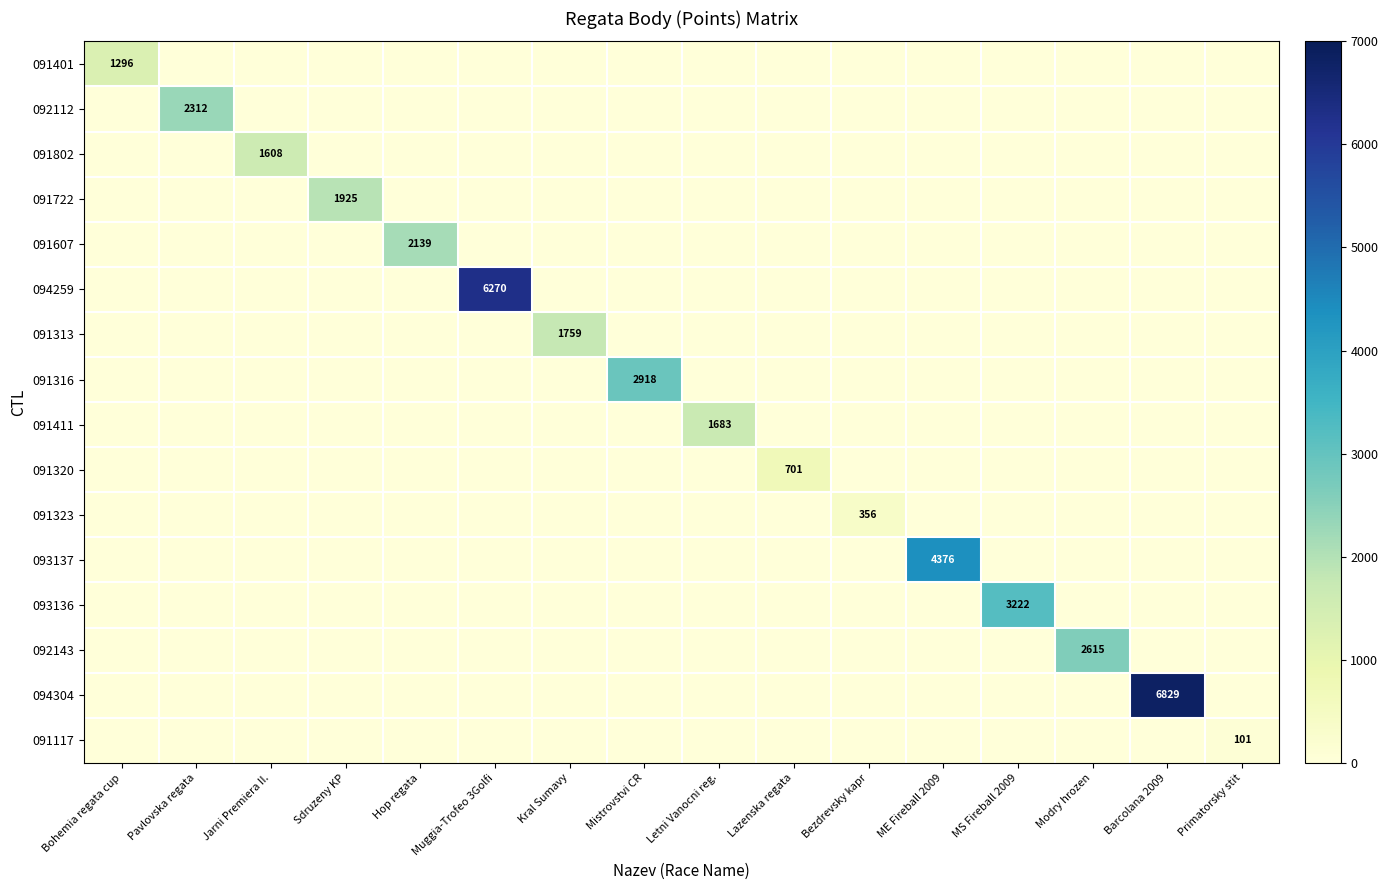

The 091401 series shows 0 at Sdruzeny KP. True or false?

True